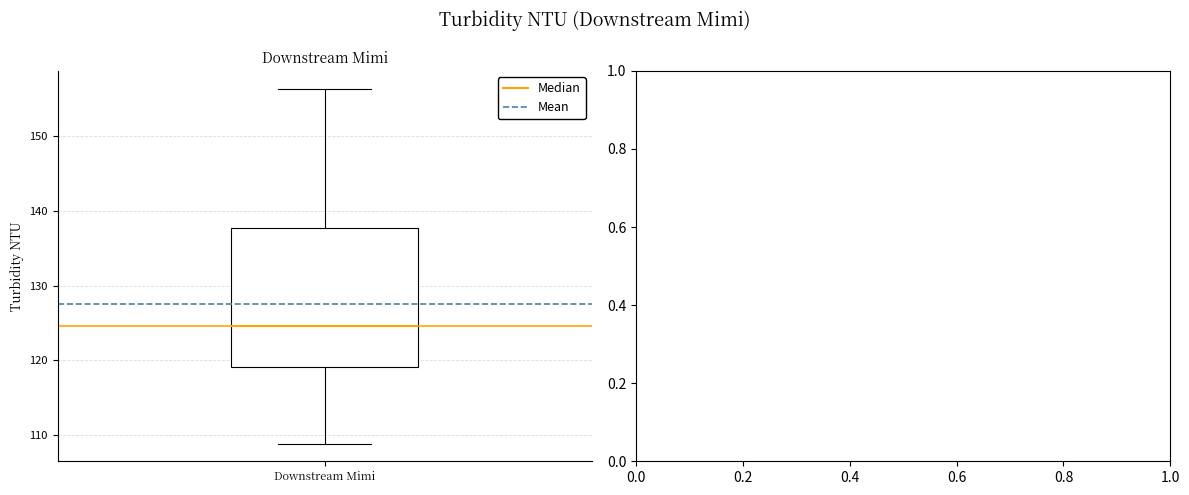

Transcribe this box plot: give where the median line is, the range the box spans, and where the two whiskers end, as read against the y-axis. The values are not printed on the chart, so give them approximately, as read against the axis.

median 125, box 119 to 138, whiskers 109 to 156